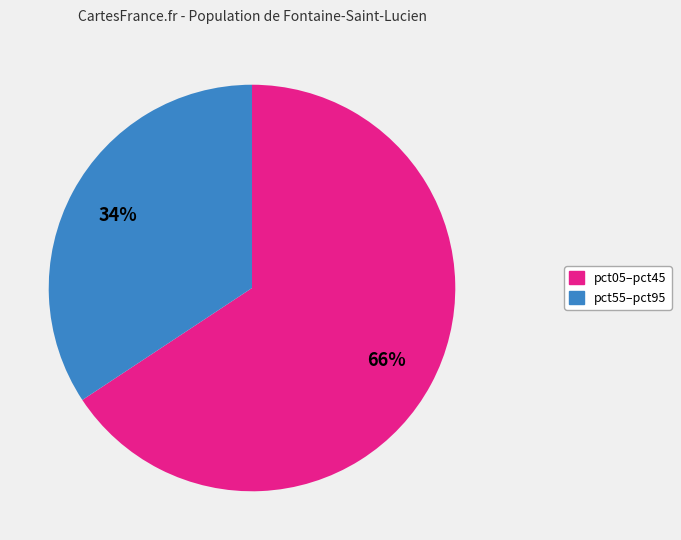

Does any single category account for the majority?

Yes